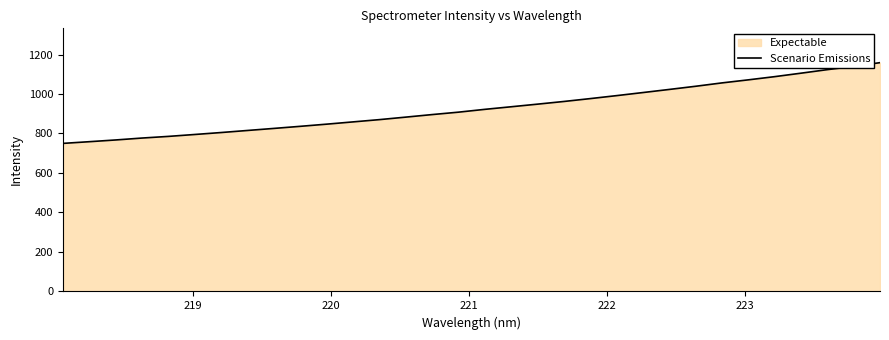

Reading left to right, list all the values displayed in this chart.

749.9	758.4	767.2	776.9	785.3	795.0	804.9	815.3	825.7	836.3	847.3	858.8	870.2	882.9	895.8	908.0	922.3	935.4	948.6	962.2	976.7	991.8	1007.4	1023.1	1039.2	1056.2	1071.7	1087.9	1105.5	1123.4	1139.9	1158.7